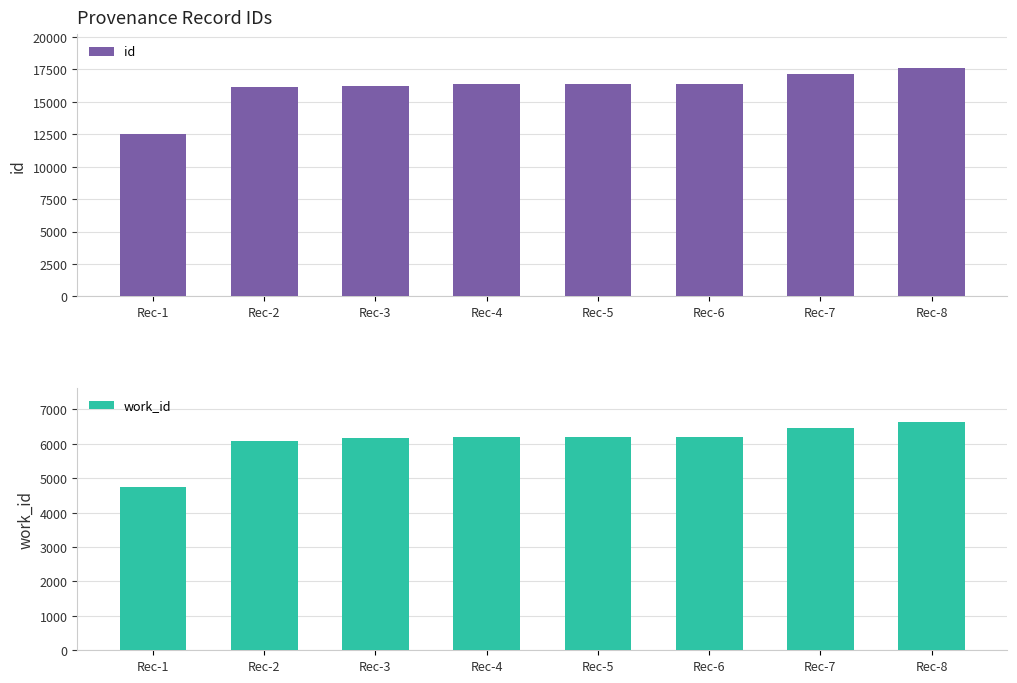

Reading left to right, transcribe all the data shown in this chart.

id: 12508	16145	16223	16379	16380	16390	17120	17573
work_id: 4740	6094	6158	6196	6196	6196	6448	6626